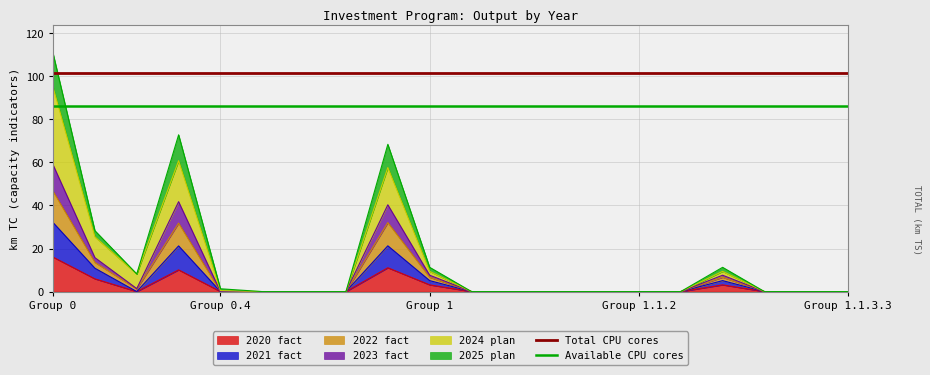

How many lines are shown in the chart?

2